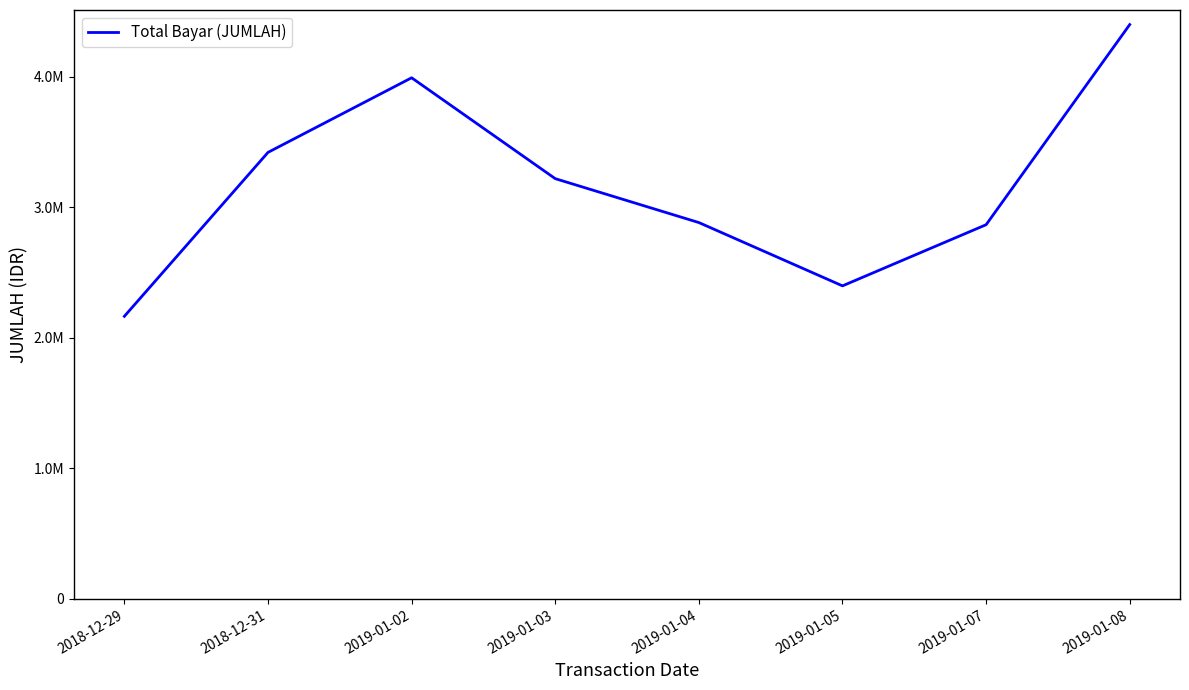

What is the value of the 3rd point from the left?

3992276